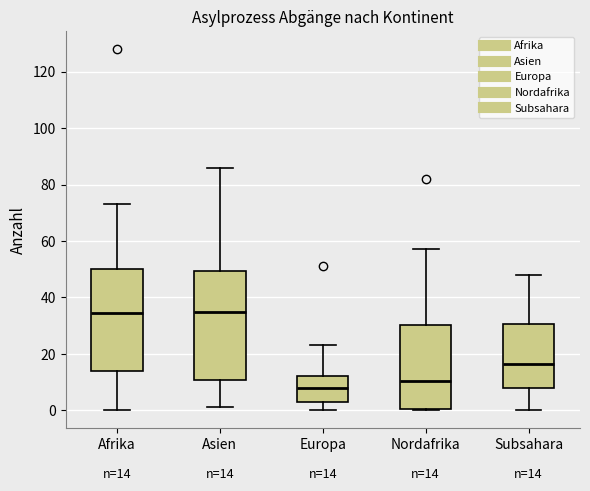

Comparing the boxes themselves (not the whiskers), which one is the tallest?

Asien